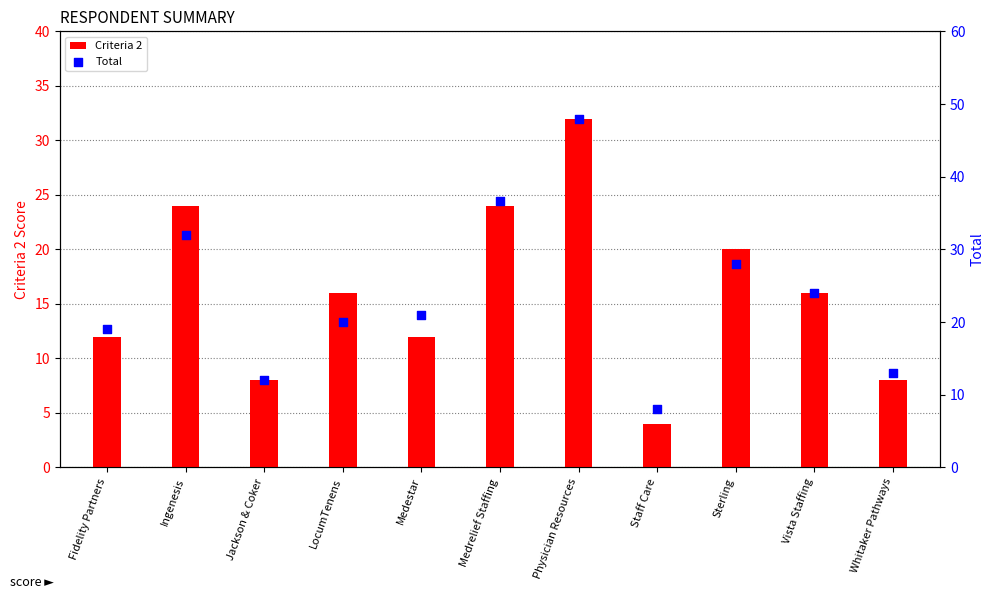

Which series reaches the maximum Y coordinate?

Total